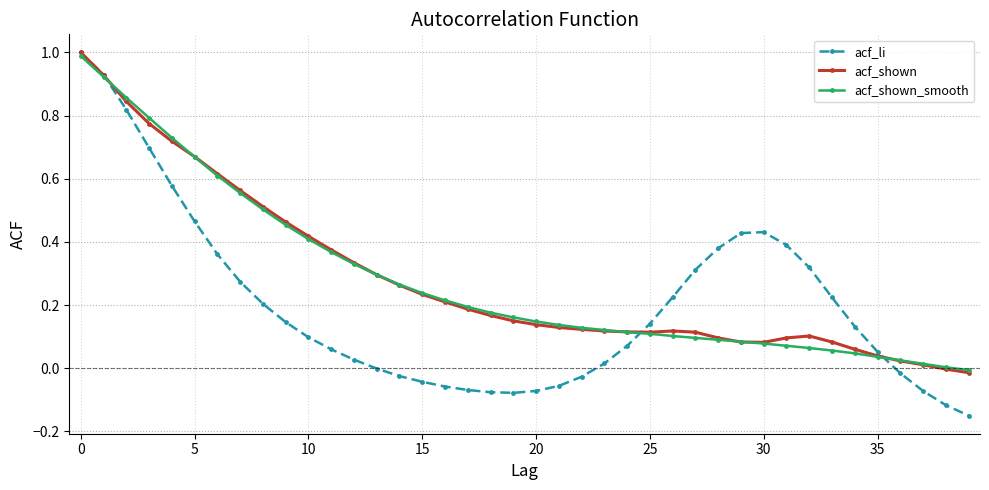

What is the greatest value displayed?

1.0